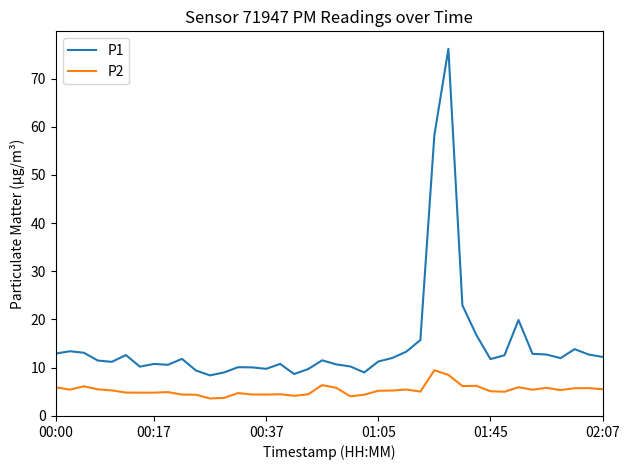

What is the greatest value displayed?

76.2